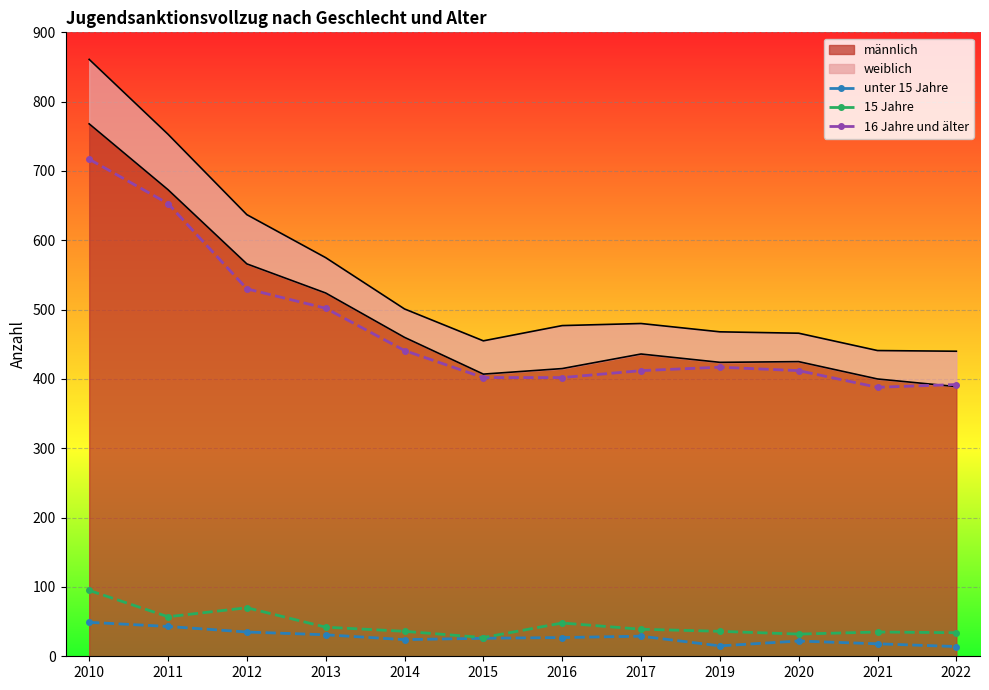

What is the difference between the second highest and second lowest values in the 15 Jahre series?

38